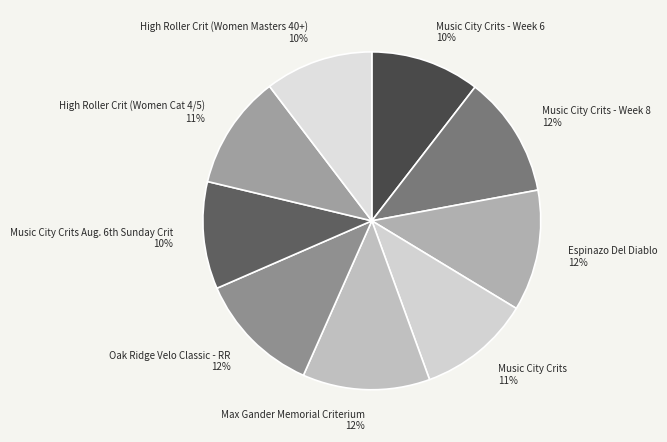

To the nearest percent, what is the average slice percentage?

11%